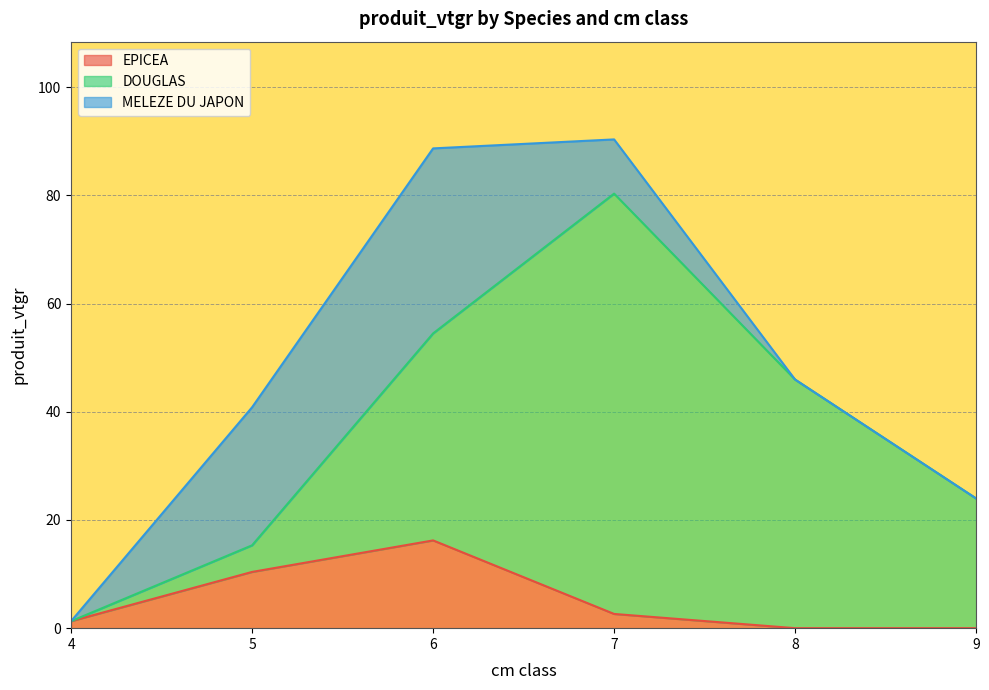

The EPICEA series shows 10.4 at 5. True or false?

True